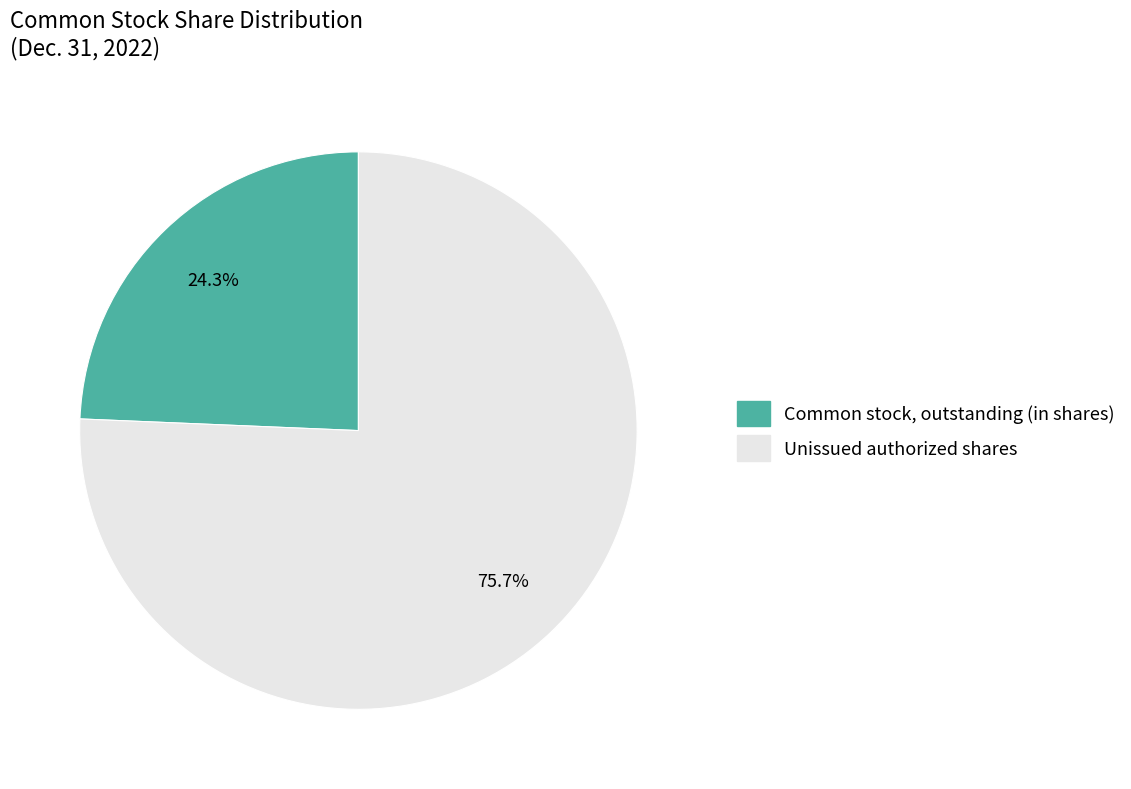

Does any single category account for the majority?

Yes